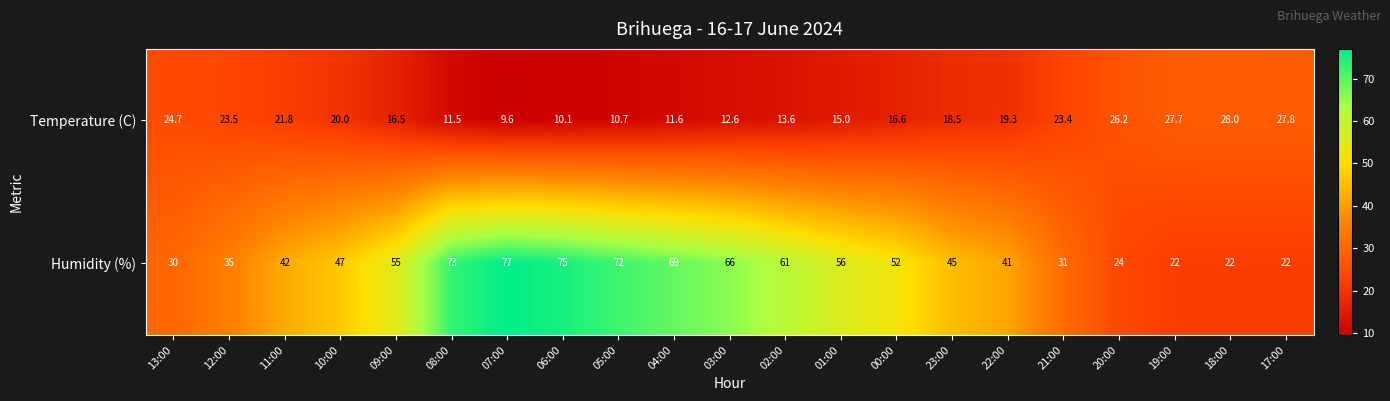

What is the difference between the maximum and minimum values in the Temperature (C) series?

18.4